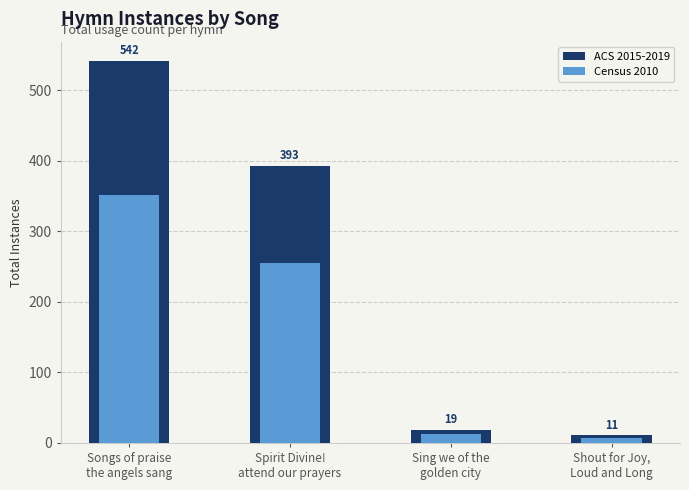

Which series has the largest range (max minus min)?

ACS 2015-2019